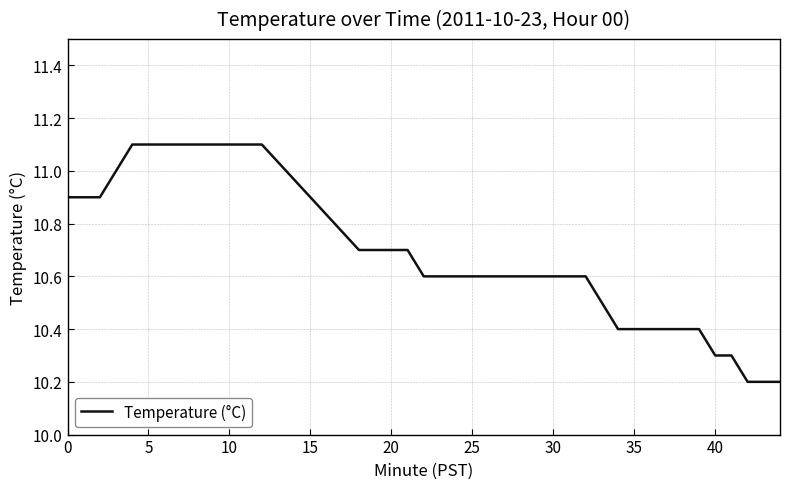

Reading right to left, list all the values displayed in this chart.

10.2	10.2	10.2	10.3	10.3	10.4	10.4	10.4	10.4	10.4	10.4	10.5	10.6	10.6	10.6	10.6	10.6	10.6	10.6	10.6	10.6	10.6	10.6	10.7	10.7	10.7	10.7	11.1	11.1	11.1	11.1	11.1	11.1	11.1	11.1	11.1	11.0	10.9	10.9	10.9